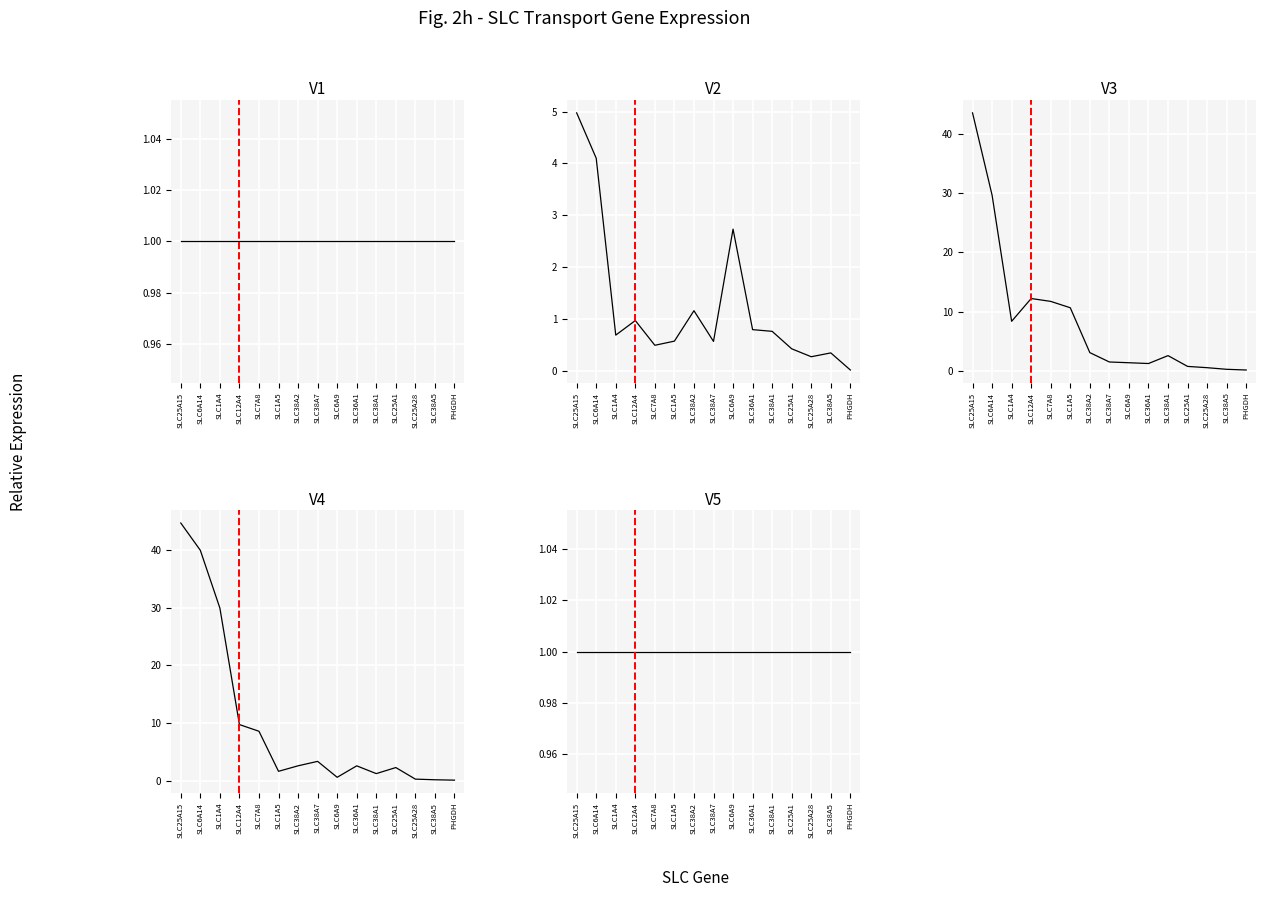

What is the sum of all PHGDH_rep2 values?

127.7